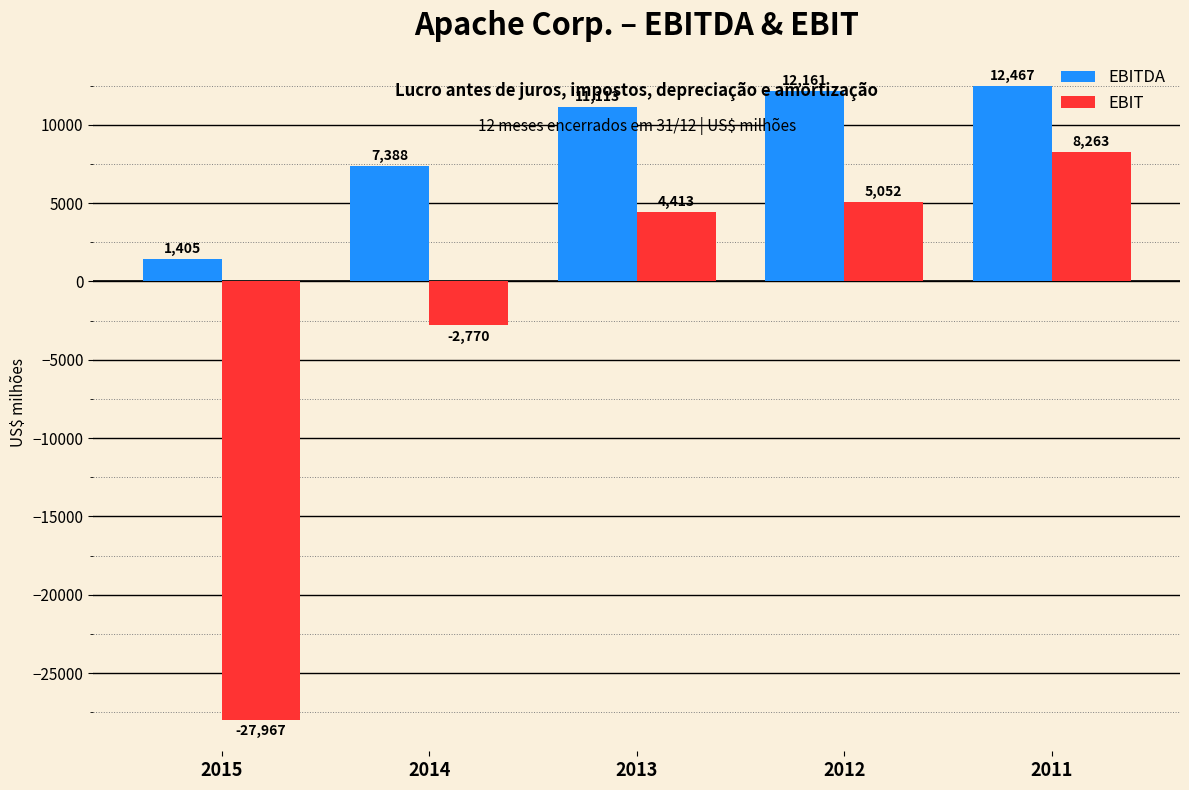

What is the total value across all series at 2011?

20730